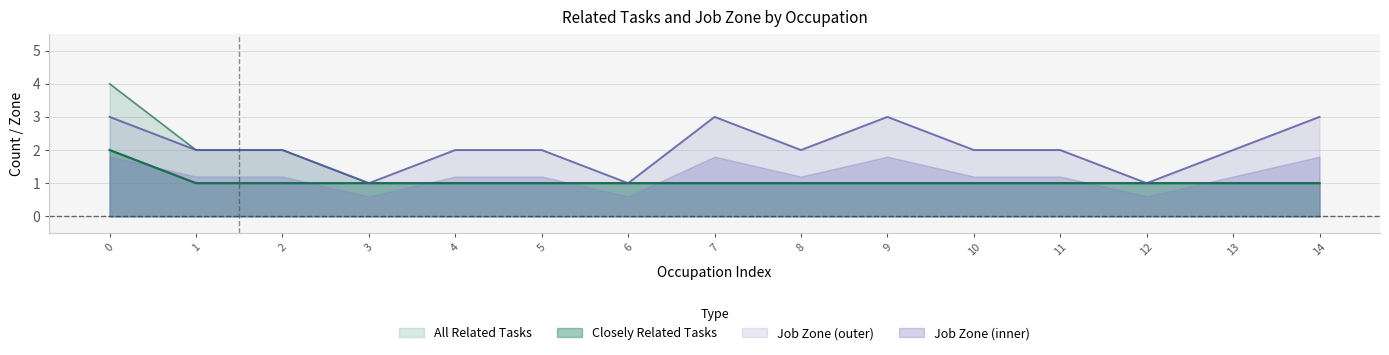

True or false: Job Zone and All Related Tasks cross at least once.

False